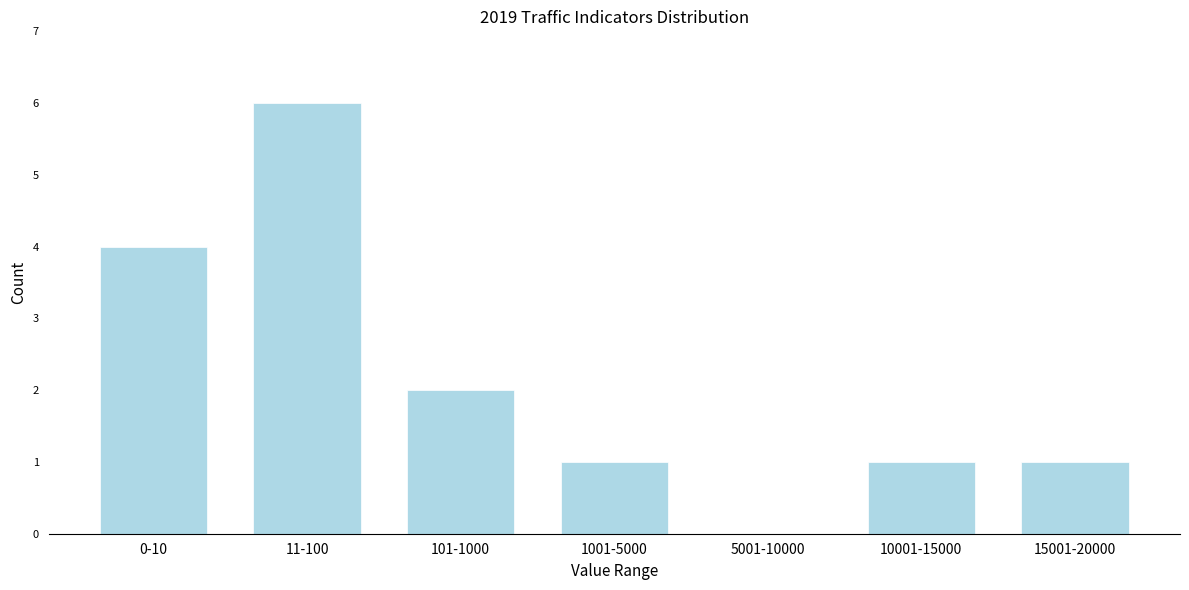

Reading right to left, list all the values displayed in this chart.

15001-20000=1	10001-15000=1	5001-10000=0	1001-5000=1	101-1000=2	11-100=6	0-10=4